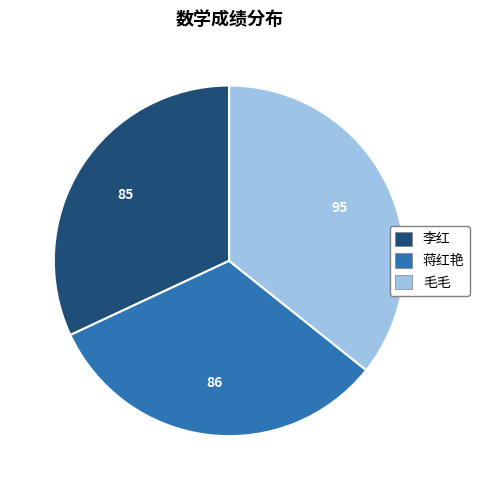

Approximately how many times larger is the value at 毛毛 compared to 李红?

1.1